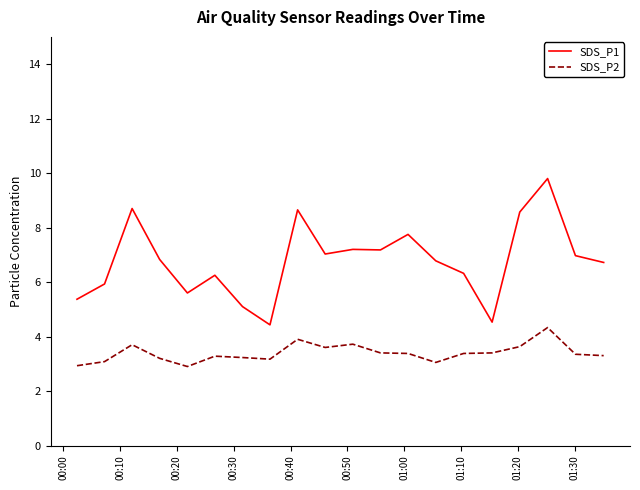

Which series has the widest spread of values?

SDS_P1